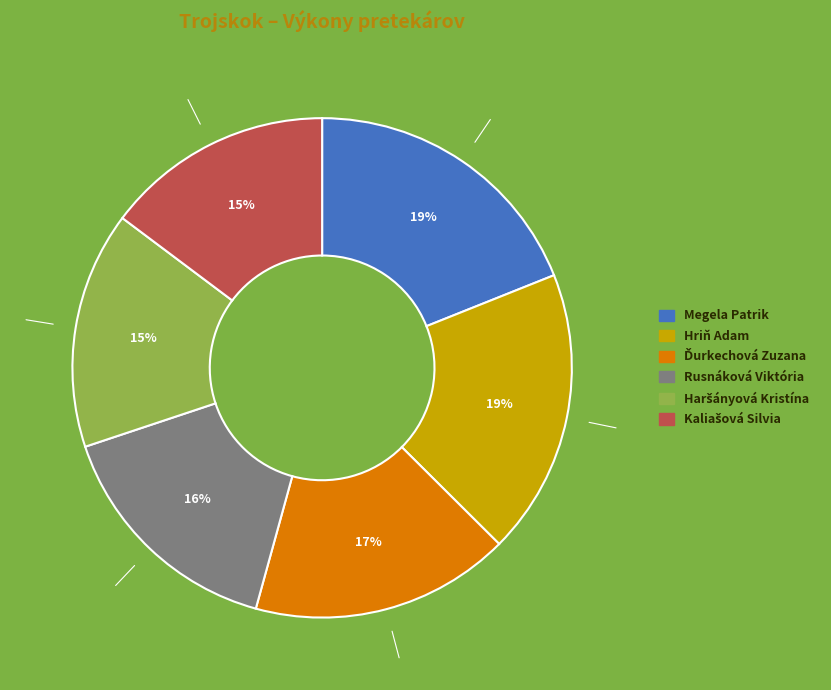

To the nearest percent, what is the difference between the largest and smallest slice percentages?

4%